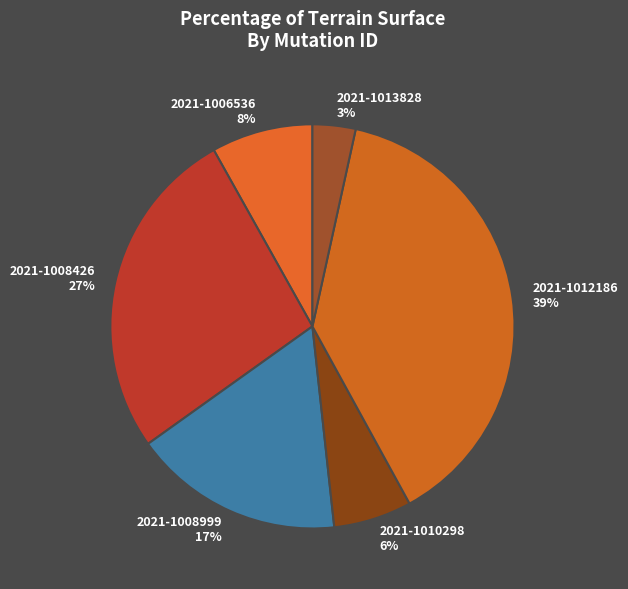

Combined, do 2021-1010298 and 2021-1008999 account for over 50%?

No